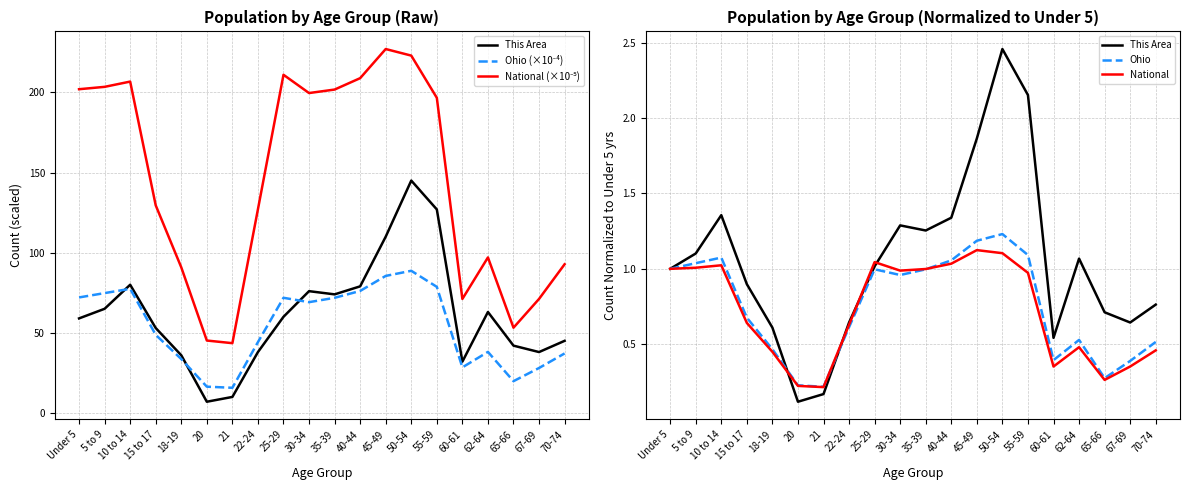

Does the chart have visible grid lines?

Yes